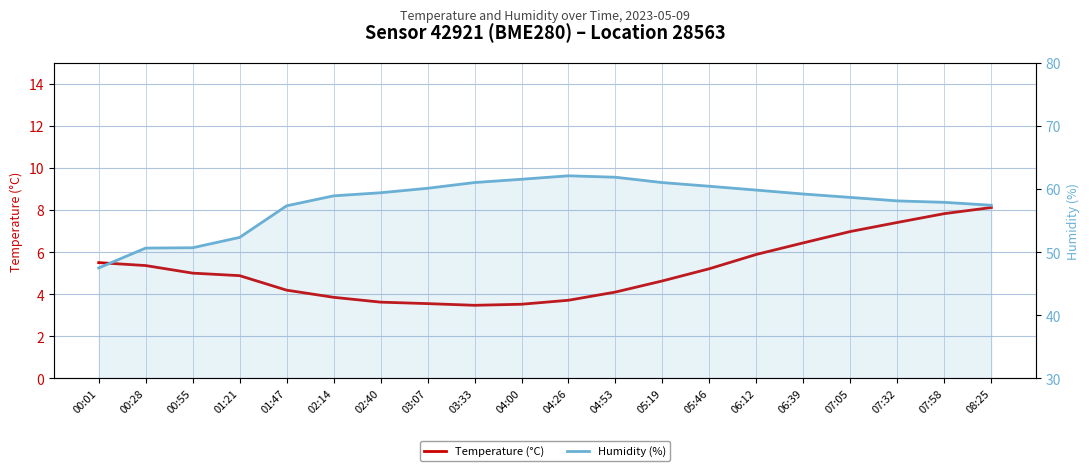

Is it true that Humidity (%) equals 86.9 at 08:25?

False